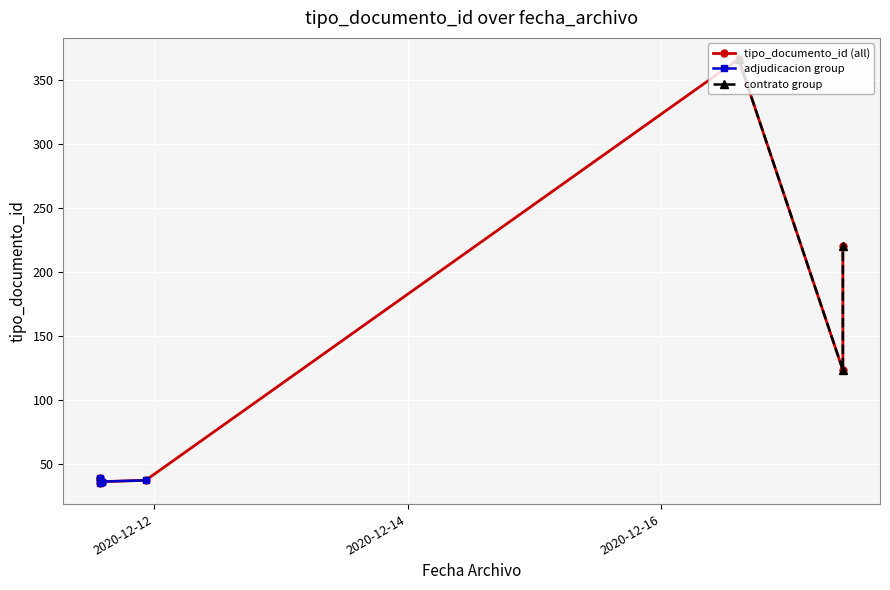

What is the sum of the values at 2020-12-17 10:18:27 and 2020-12-11 14:11:49?

159